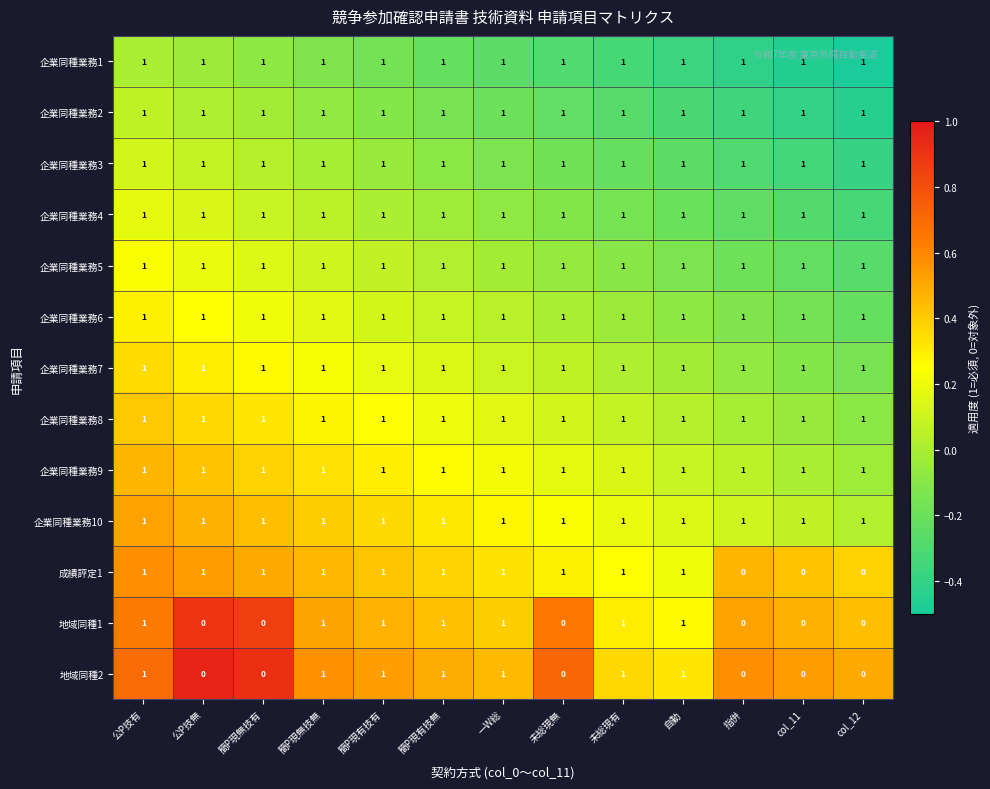

What is the sum of all 地域同種2 values?

7